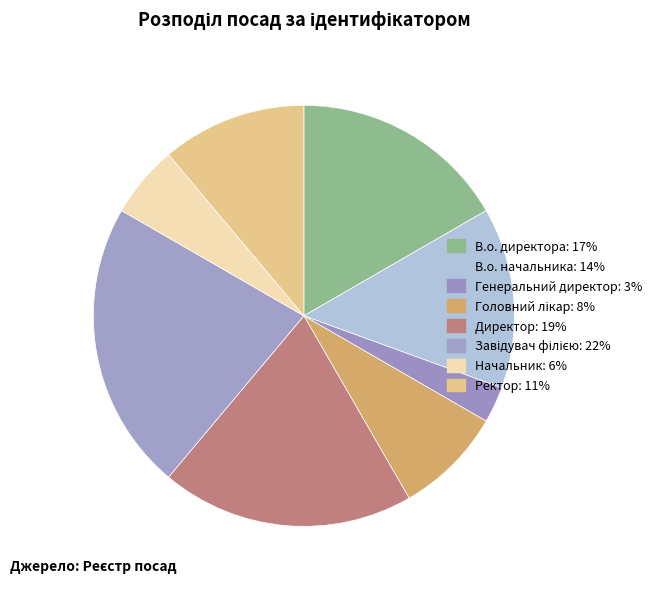

How many segments does this pie chart have?

8